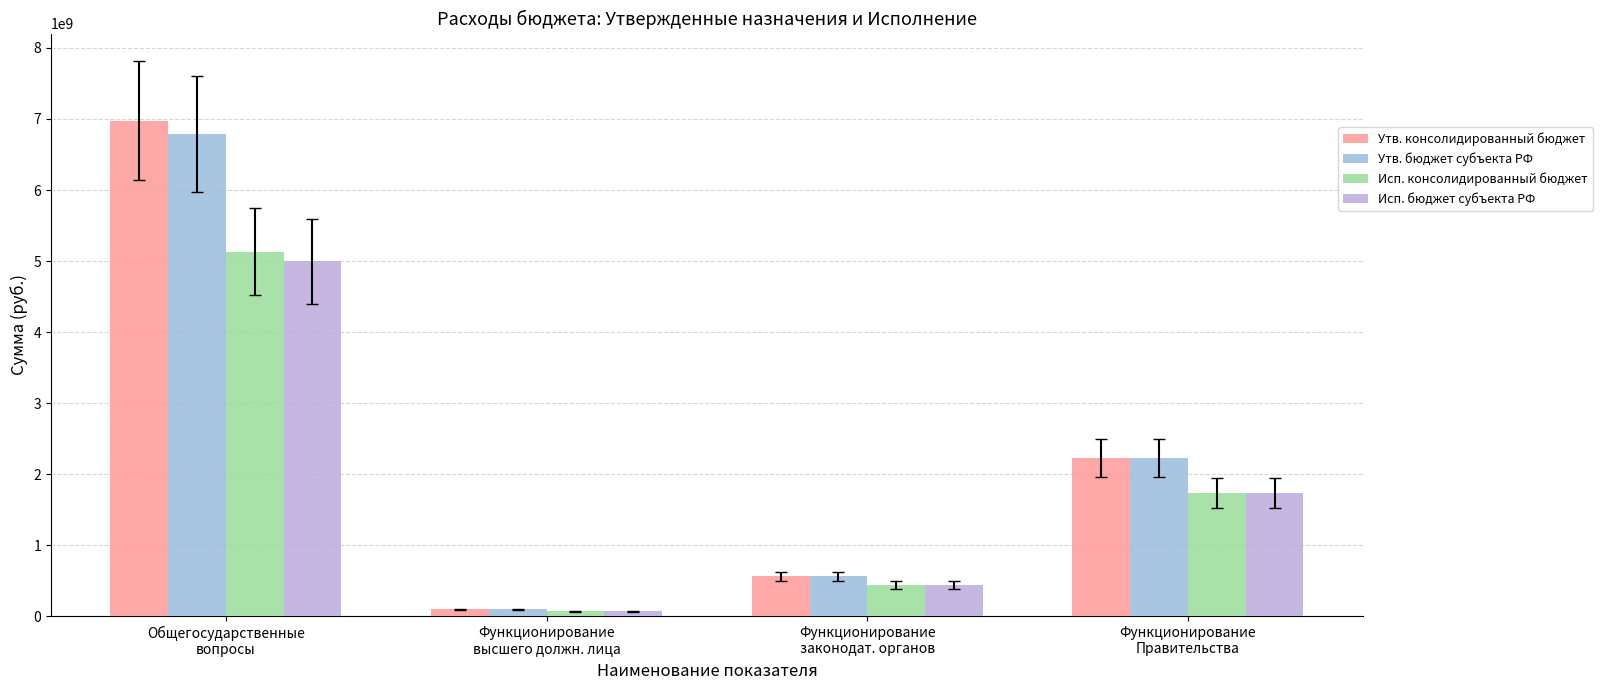

The Исп. бюджет субъекта РФ series shows 1732363138.5 at Функционирование
Правительства. True or false?

True